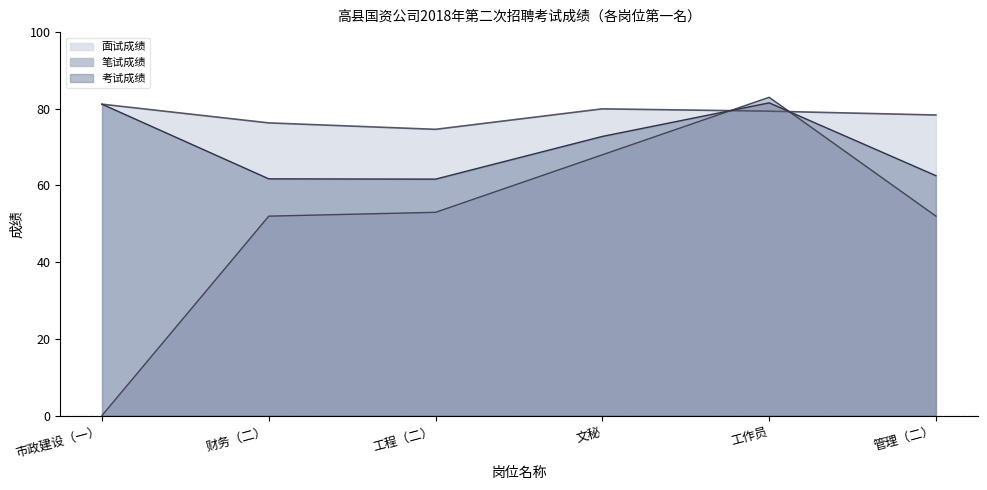

What is the greatest value displayed?

83.0